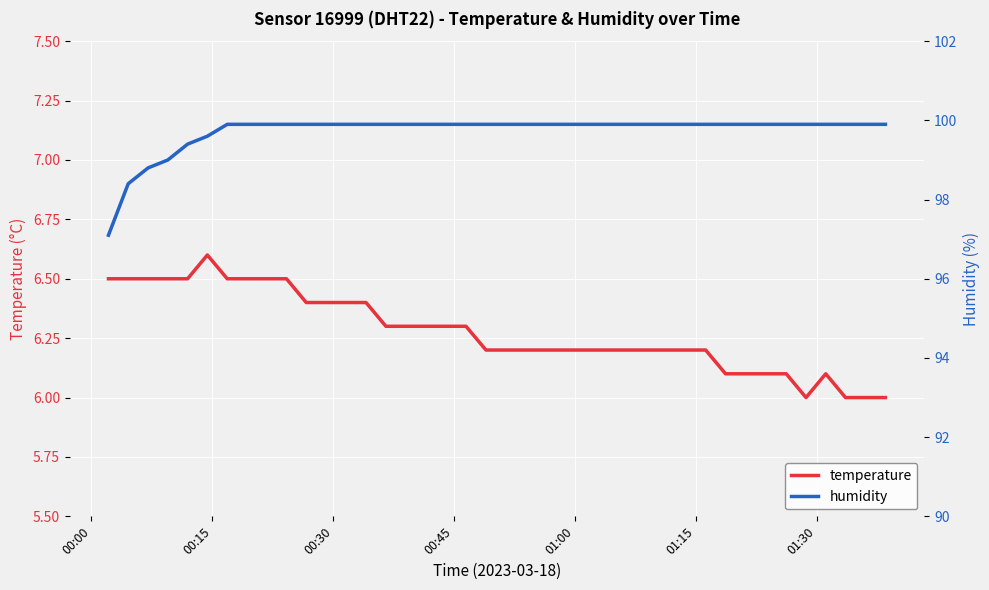

What is the average value of the humidity series?

99.7